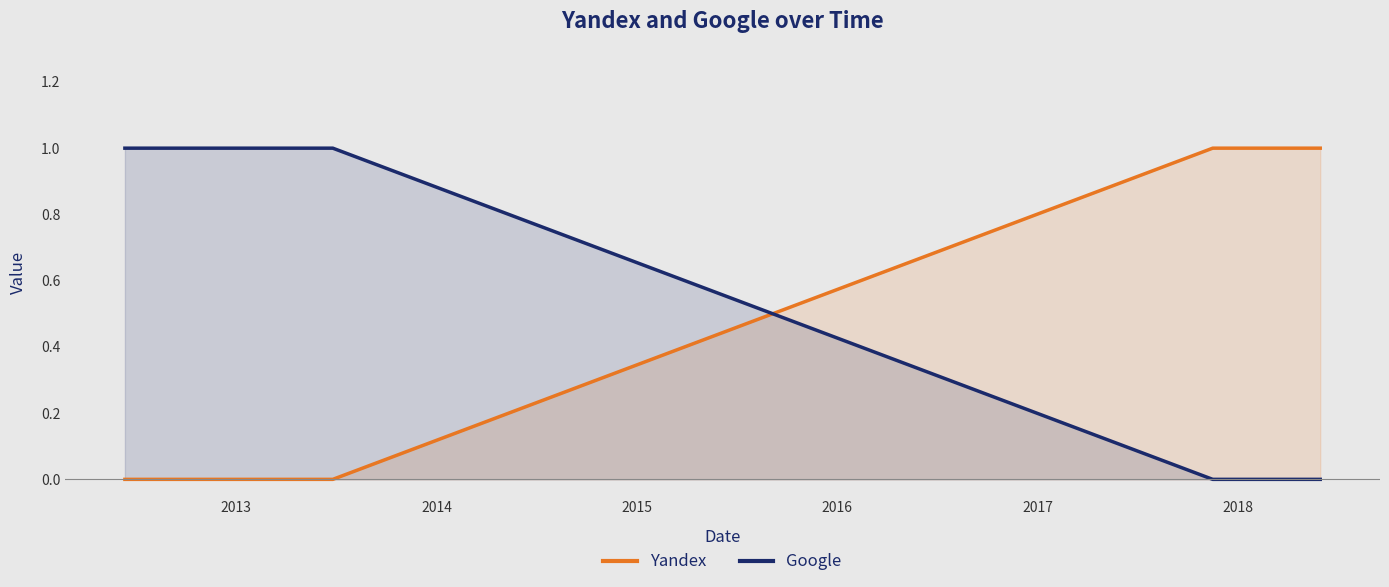

How many intersections are there between Google and Yandex?

1